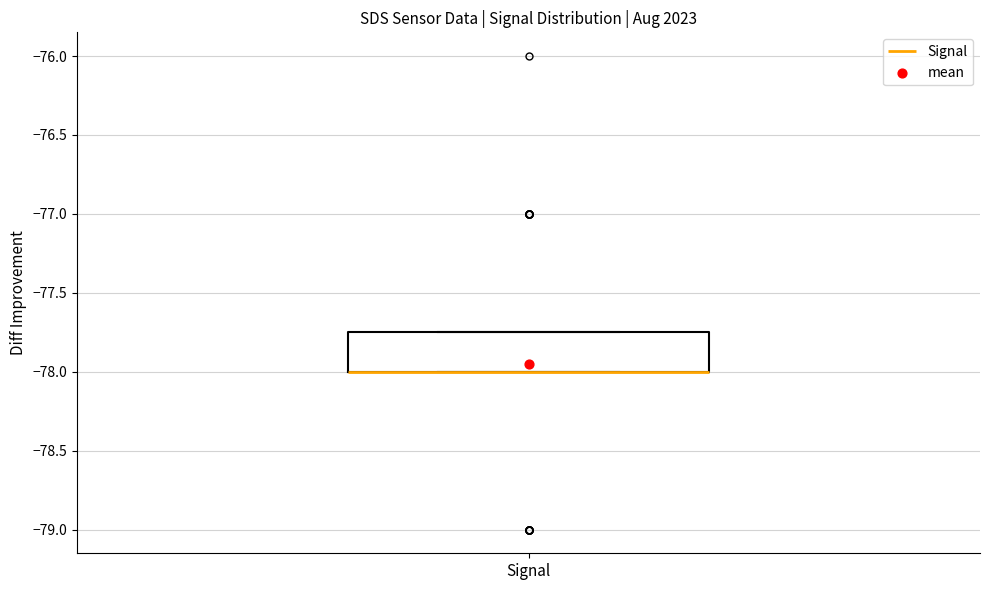

Where is the upper edge of the box for Signal on the y-axis? The values are not printed on the chart, so give them approximately, as read against the axis.

-77.75